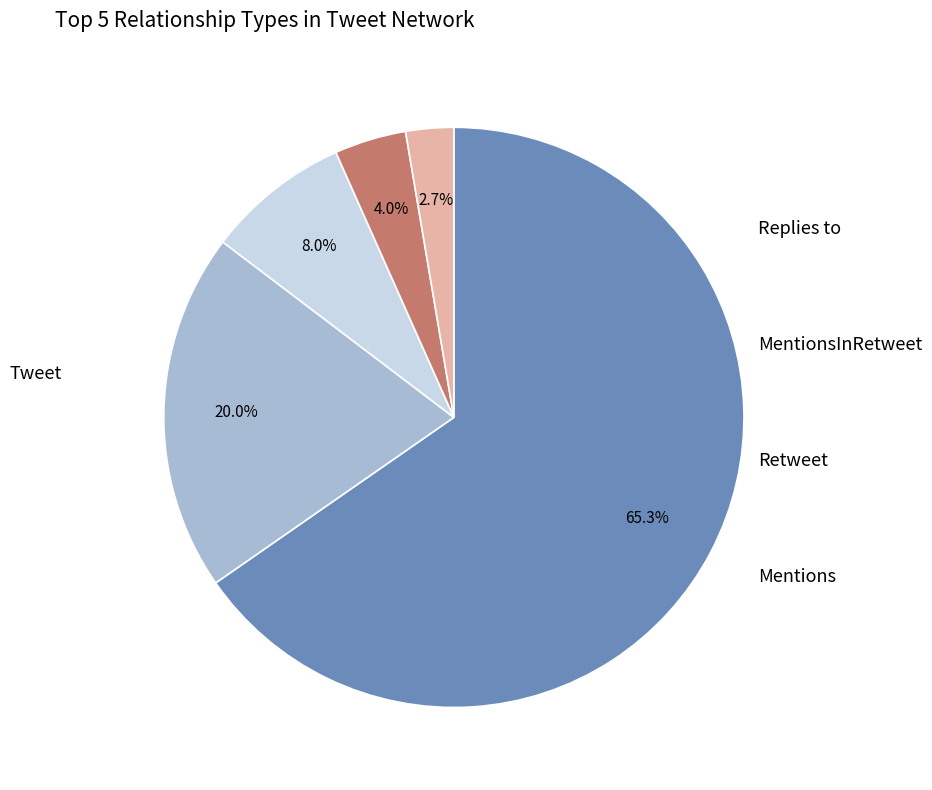

Which category accounts for the majority?

Tweet